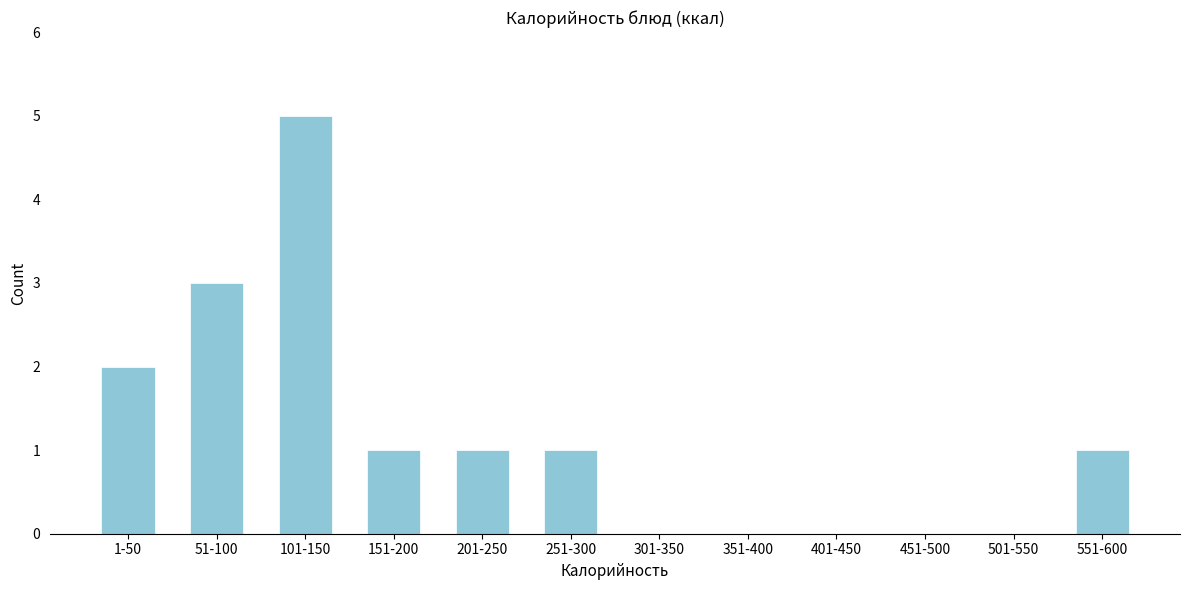

Reading left to right, list all the values displayed in this chart.

1-50=2	51-100=3	101-150=5	151-200=1	201-250=1	251-300=1	301-350=0	351-400=0	401-450=0	451-500=0	501-550=0	551-600=1